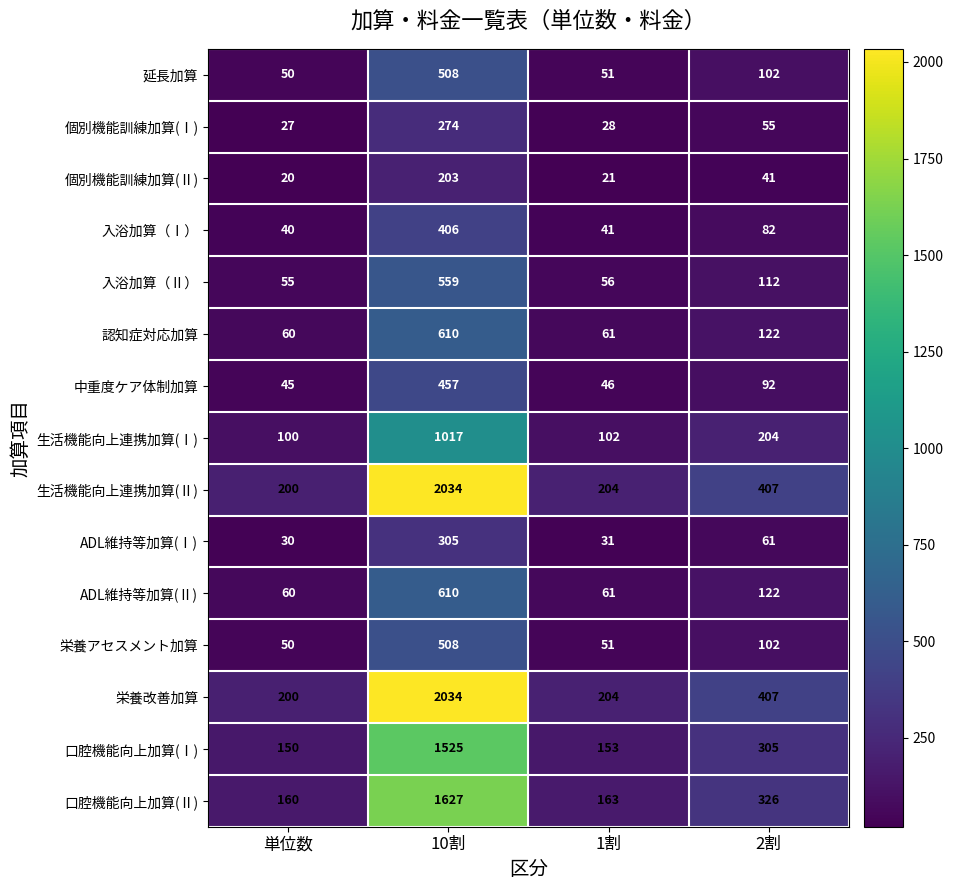

What is the maximum value shown in the chart?

2034